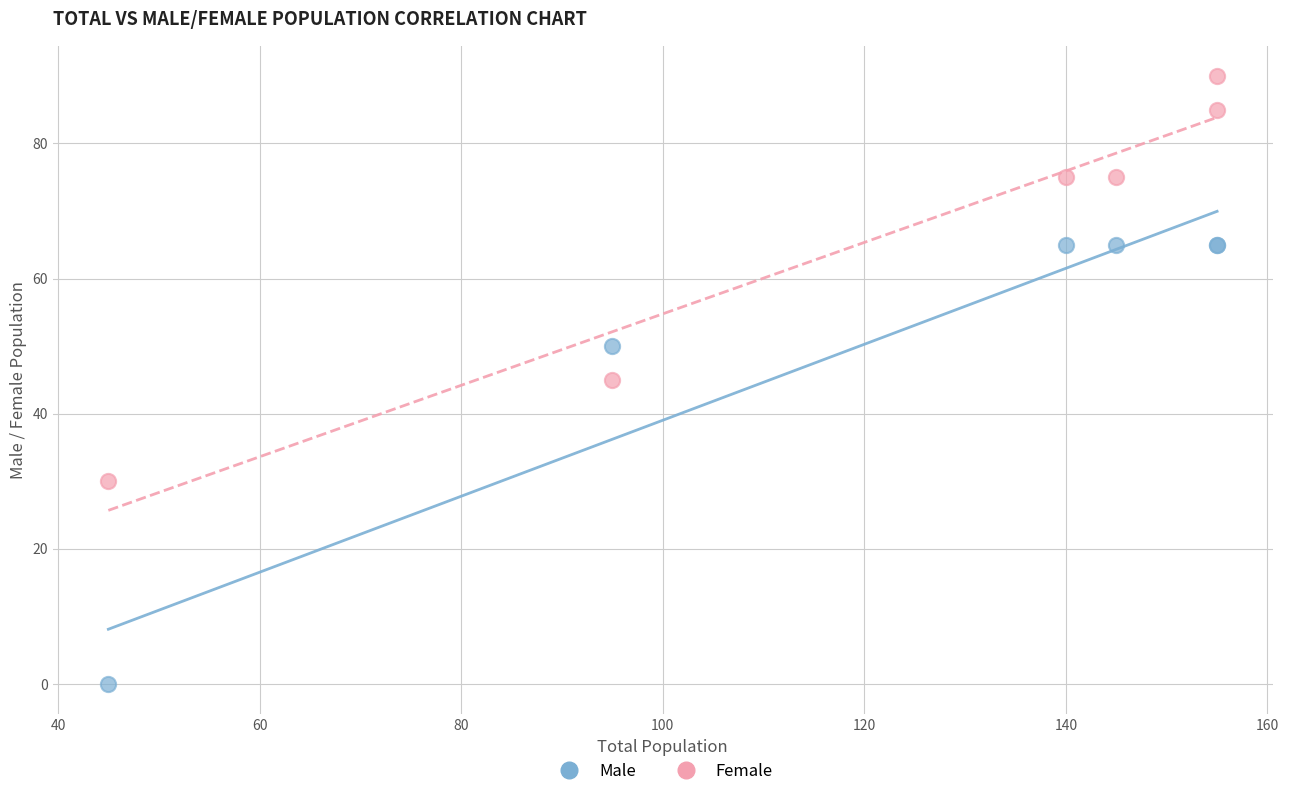

What is the X range (max minus min) for the scatter plot?

110